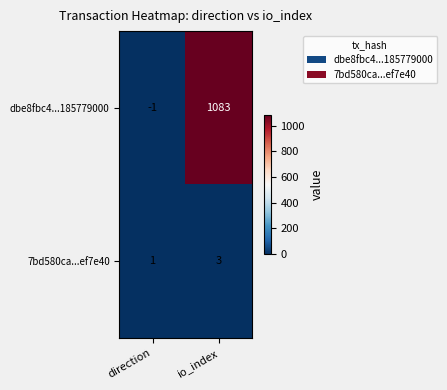

At which label is dbe8fbc4...185779000 closest to 541?

direction